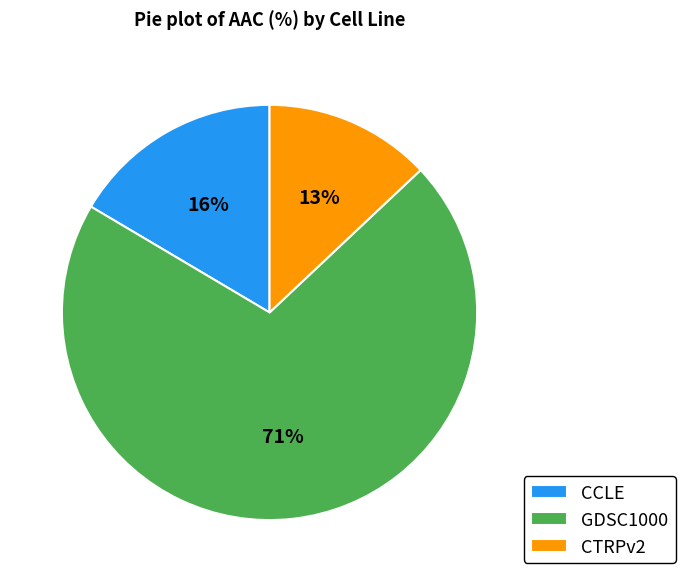

Is it true that CCLE is 16% of the pie?

True